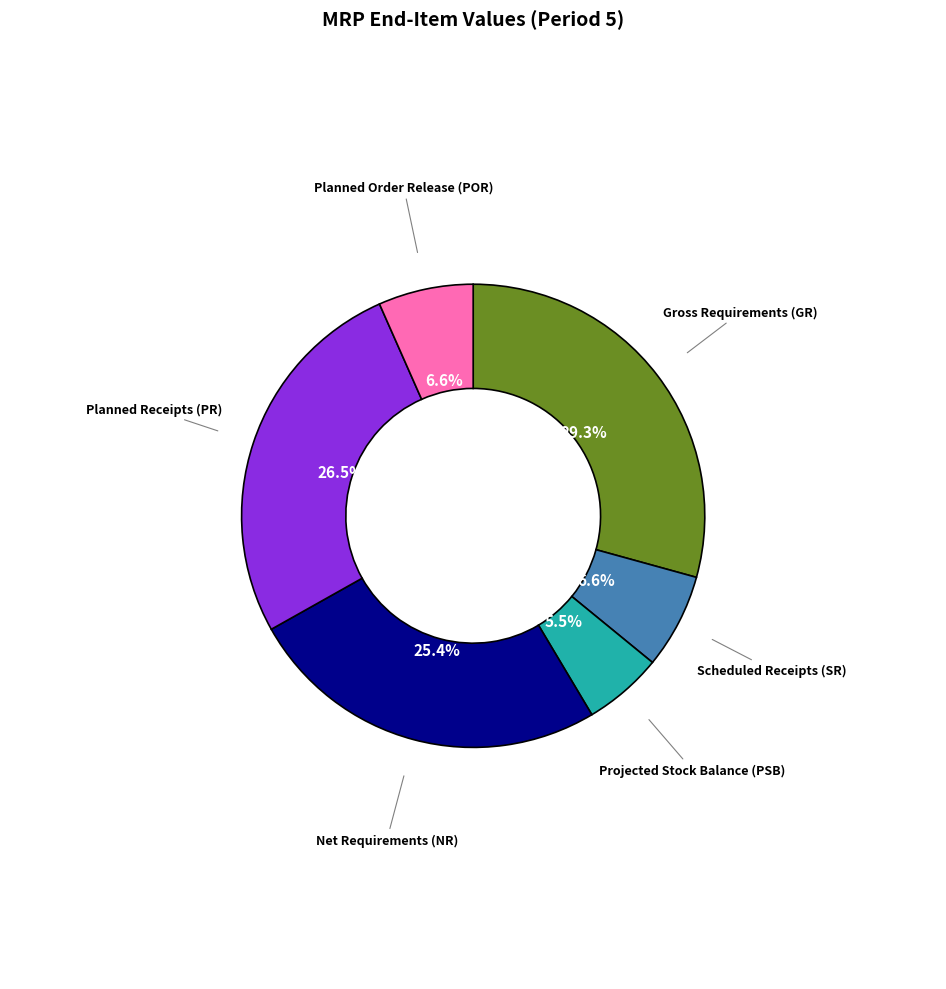

What is the largest slice in the pie chart?

Gross Requirements (GR)